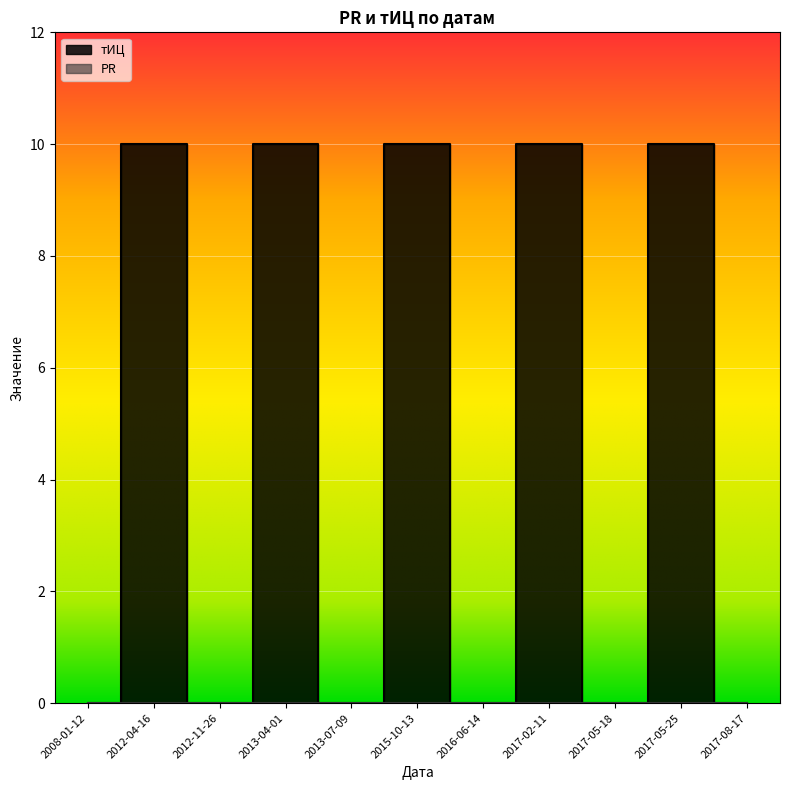

The value at 2015-10-13 is 15. True or false?

False